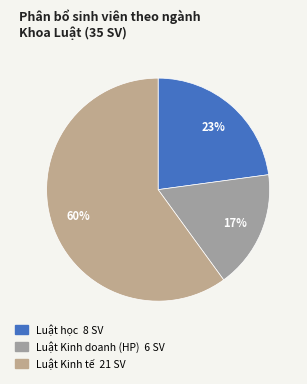

What is the largest slice in the pie chart?

Luật Kinh tế